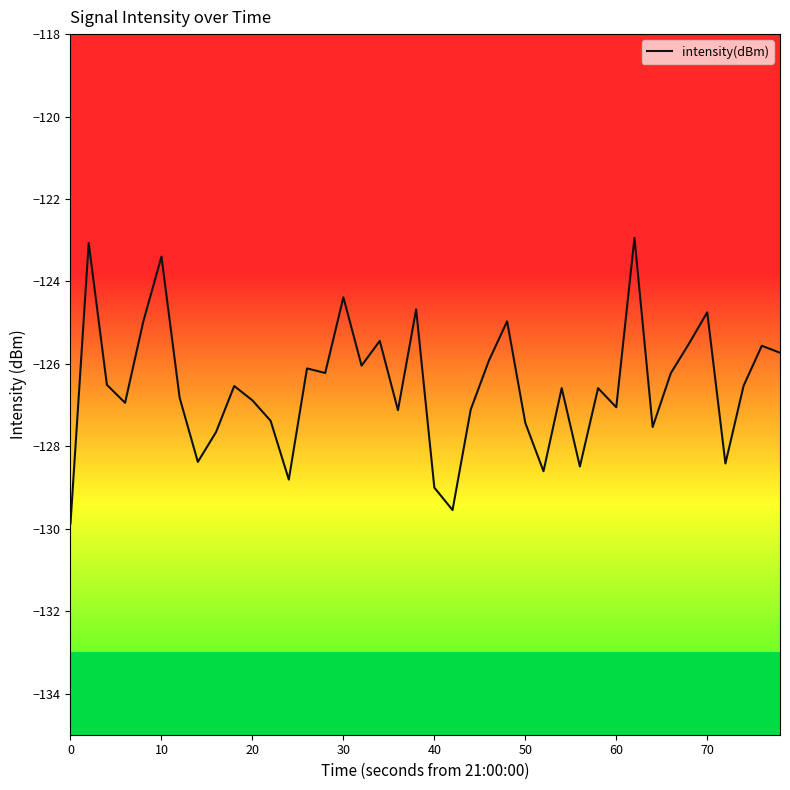

What is the greatest value displayed?

-122.9